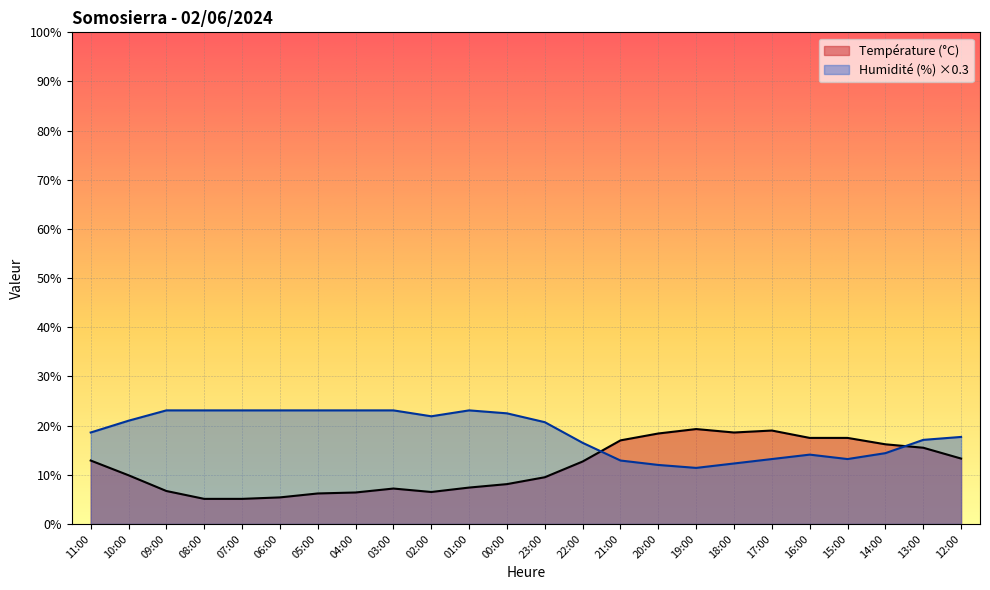

What is the label of the 18th point from the right?

05:00